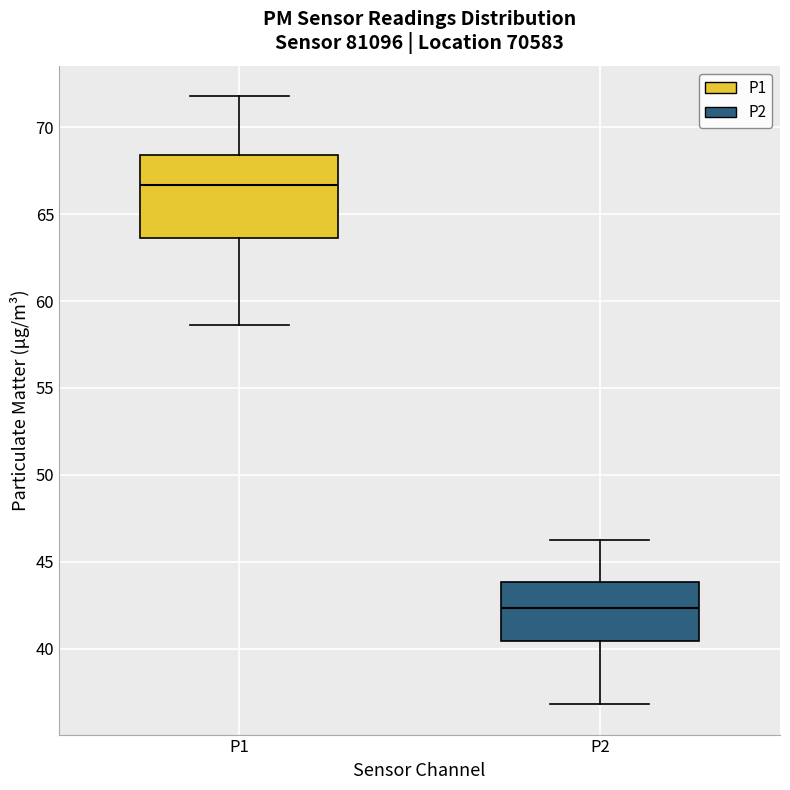

Which box has the lowest median line?

P2